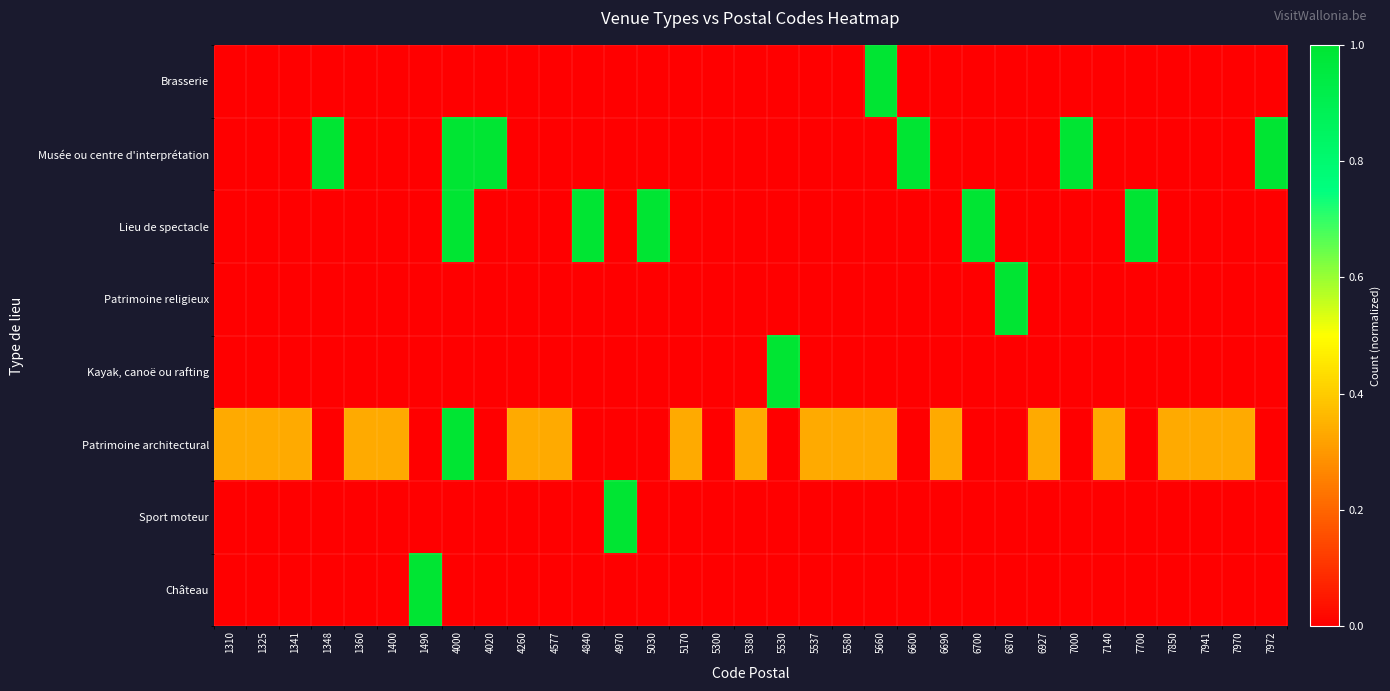

Reading right to left, transcribe all the data shown in this chart.

Brasserie: 7972=0.0	7970=0.0	7941=0.0	7850=0.0	7700=0.0	7140=0.0	7000=0.0	6927=0.0	6870=0.0	6700=0.0	6690=0.0	6600=0.0	5660=1.0	5580=0.0	5537=0.0	5530=0.0	5380=0.0	5300=0.0	5170=0.0	5030=0.0	4970=0.0	4840=0.0	4577=0.0	4260=0.0	4020=0.0	4000=0.0	1490=0.0	1400=0.0	1360=0.0	1348=0.0	1341=0.0	1325=0.0	1310=0.0
Musée ou centre d'interprétation: 7972=1.0	7970=0.0	7941=0.0	7850=0.0	7700=0.0	7140=0.0	7000=1.0	6927=0.0	6870=0.0	6700=0.0	6690=0.0	6600=1.0	5660=0.0	5580=0.0	5537=0.0	5530=0.0	5380=0.0	5300=0.0	5170=0.0	5030=0.0	4970=0.0	4840=0.0	4577=0.0	4260=0.0	4020=1.0	4000=1.0	1490=0.0	1400=0.0	1360=0.0	1348=1.0	1341=0.0	1325=0.0	1310=0.0
Lieu de spectacle: 7972=0.0	7970=0.0	7941=0.0	7850=0.0	7700=1.0	7140=0.0	7000=0.0	6927=0.0	6870=0.0	6700=1.0	6690=0.0	6600=0.0	5660=0.0	5580=0.0	5537=0.0	5530=0.0	5380=0.0	5300=0.0	5170=0.0	5030=1.0	4970=0.0	4840=1.0	4577=0.0	4260=0.0	4020=0.0	4000=1.0	1490=0.0	1400=0.0	1360=0.0	1348=0.0	1341=0.0	1325=0.0	1310=0.0
Patrimoine religieux: 7972=0.0	7970=0.0	7941=0.0	7850=0.0	7700=0.0	7140=0.0	7000=0.0	6927=0.0	6870=1.0	6700=0.0	6690=0.0	6600=0.0	5660=0.0	5580=0.0	5537=0.0	5530=0.0	5380=0.0	5300=0.0	5170=0.0	5030=0.0	4970=0.0	4840=0.0	4577=0.0	4260=0.0	4020=0.0	4000=0.0	1490=0.0	1400=0.0	1360=0.0	1348=0.0	1341=0.0	1325=0.0	1310=0.0
Kayak, canoë ou rafting: 7972=0.0	7970=0.0	7941=0.0	7850=0.0	7700=0.0	7140=0.0	7000=0.0	6927=0.0	6870=0.0	6700=0.0	6690=0.0	6600=0.0	5660=0.0	5580=0.0	5537=0.0	5530=1.0	5380=0.0	5300=0.0	5170=0.0	5030=0.0	4970=0.0	4840=0.0	4577=0.0	4260=0.0	4020=0.0	4000=0.0	1490=0.0	1400=0.0	1360=0.0	1348=0.0	1341=0.0	1325=0.0	1310=0.0
Patrimoine architectural: 7972=0.0	7970=0.3	7941=0.3	7850=0.3	7700=0.0	7140=0.3	7000=0.0	6927=0.3	6870=0.0	6700=0.0	6690=0.3	6600=0.0	5660=0.3	5580=0.3	5537=0.3	5530=0.0	5380=0.3	5300=0.0	5170=0.3	5030=0.0	4970=0.0	4840=0.0	4577=0.3	4260=0.3	4020=0.0	4000=1.0	1490=0.0	1400=0.3	1360=0.3	1348=0.0	1341=0.3	1325=0.3	1310=0.3
Sport moteur: 7972=0.0	7970=0.0	7941=0.0	7850=0.0	7700=0.0	7140=0.0	7000=0.0	6927=0.0	6870=0.0	6700=0.0	6690=0.0	6600=0.0	5660=0.0	5580=0.0	5537=0.0	5530=0.0	5380=0.0	5300=0.0	5170=0.0	5030=0.0	4970=1.0	4840=0.0	4577=0.0	4260=0.0	4020=0.0	4000=0.0	1490=0.0	1400=0.0	1360=0.0	1348=0.0	1341=0.0	1325=0.0	1310=0.0
Château: 7972=0.0	7970=0.0	7941=0.0	7850=0.0	7700=0.0	7140=0.0	7000=0.0	6927=0.0	6870=0.0	6700=0.0	6690=0.0	6600=0.0	5660=0.0	5580=0.0	5537=0.0	5530=0.0	5380=0.0	5300=0.0	5170=0.0	5030=0.0	4970=0.0	4840=0.0	4577=0.0	4260=0.0	4020=0.0	4000=0.0	1490=1.0	1400=0.0	1360=0.0	1348=0.0	1341=0.0	1325=0.0	1310=0.0